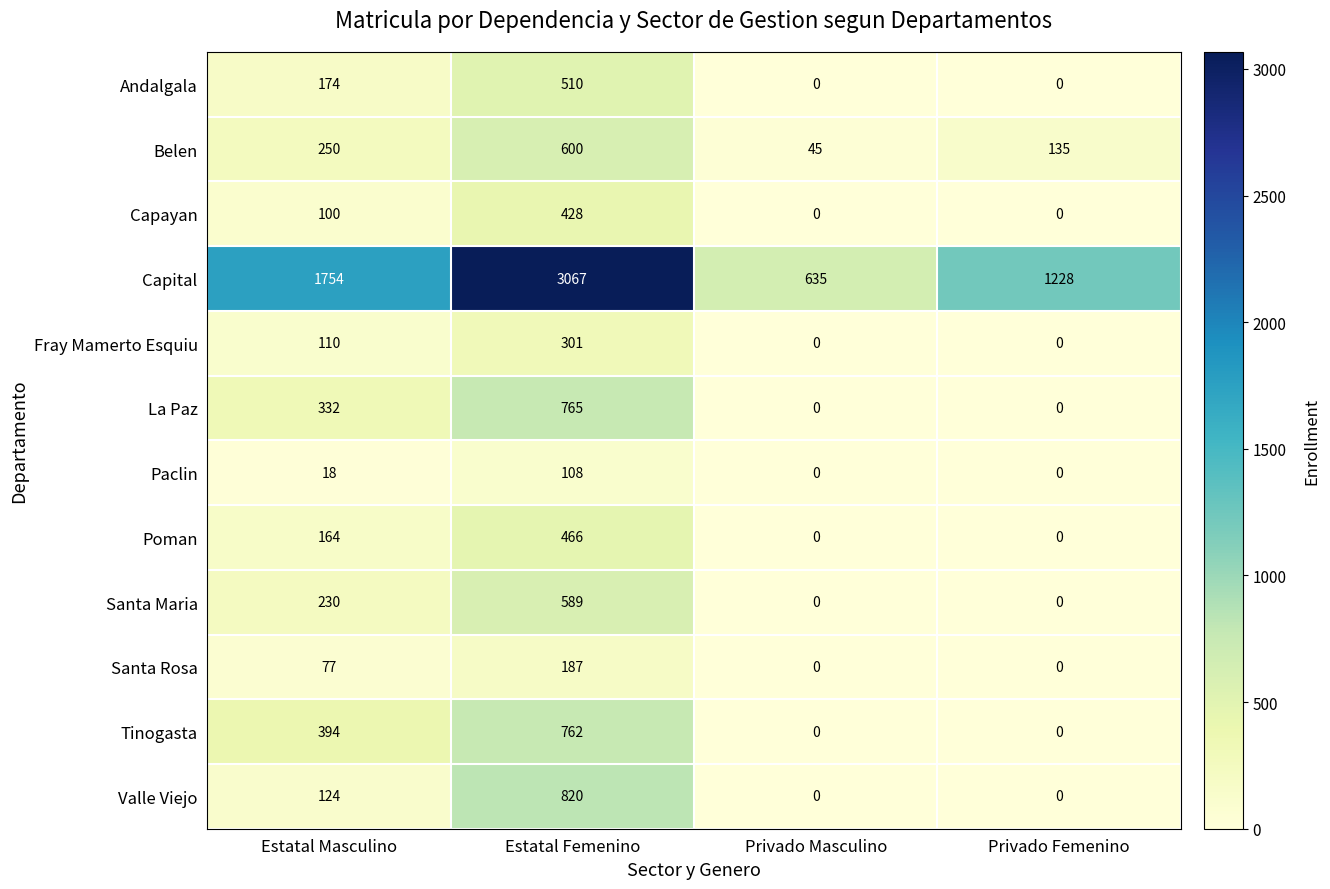

Where is Belen nearest to the value 322?

Estatal Masculino